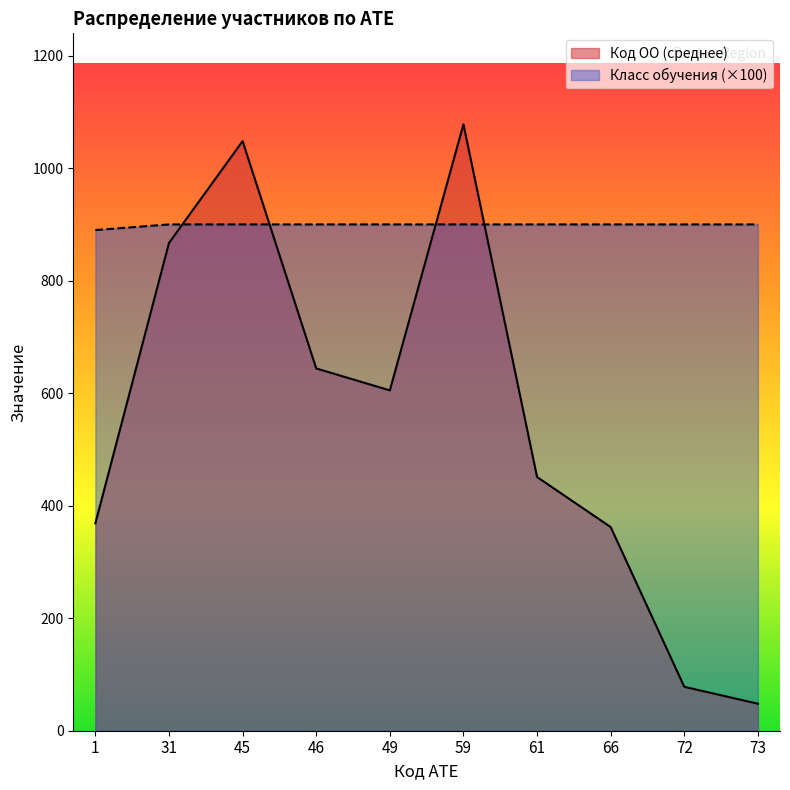

What is the smallest value displayed?

48.0